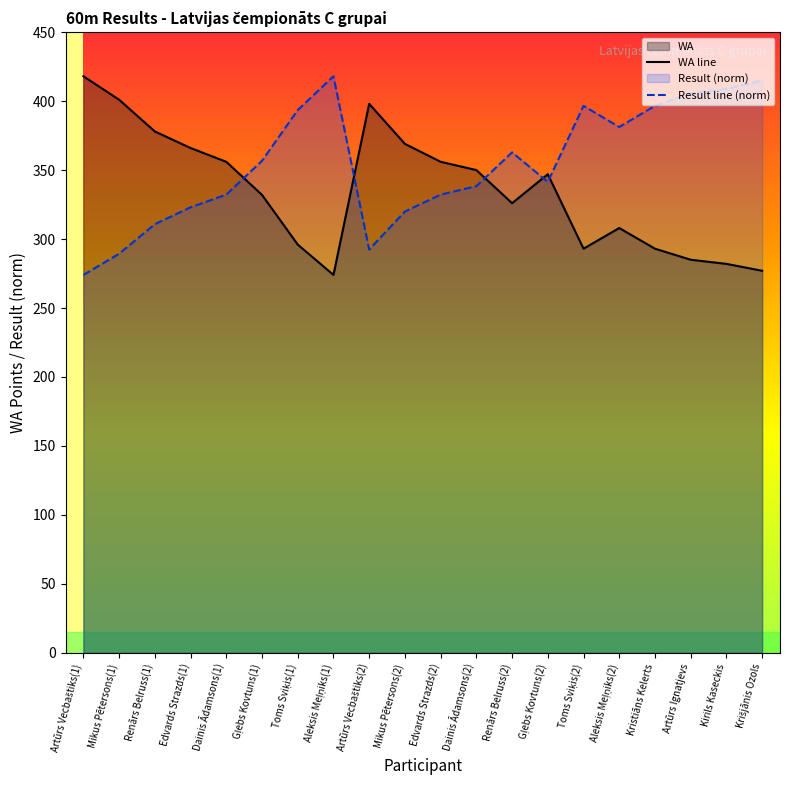

Where is the first local minimum for Result line (norm)?

Artūrs Vecbaštiks(2)